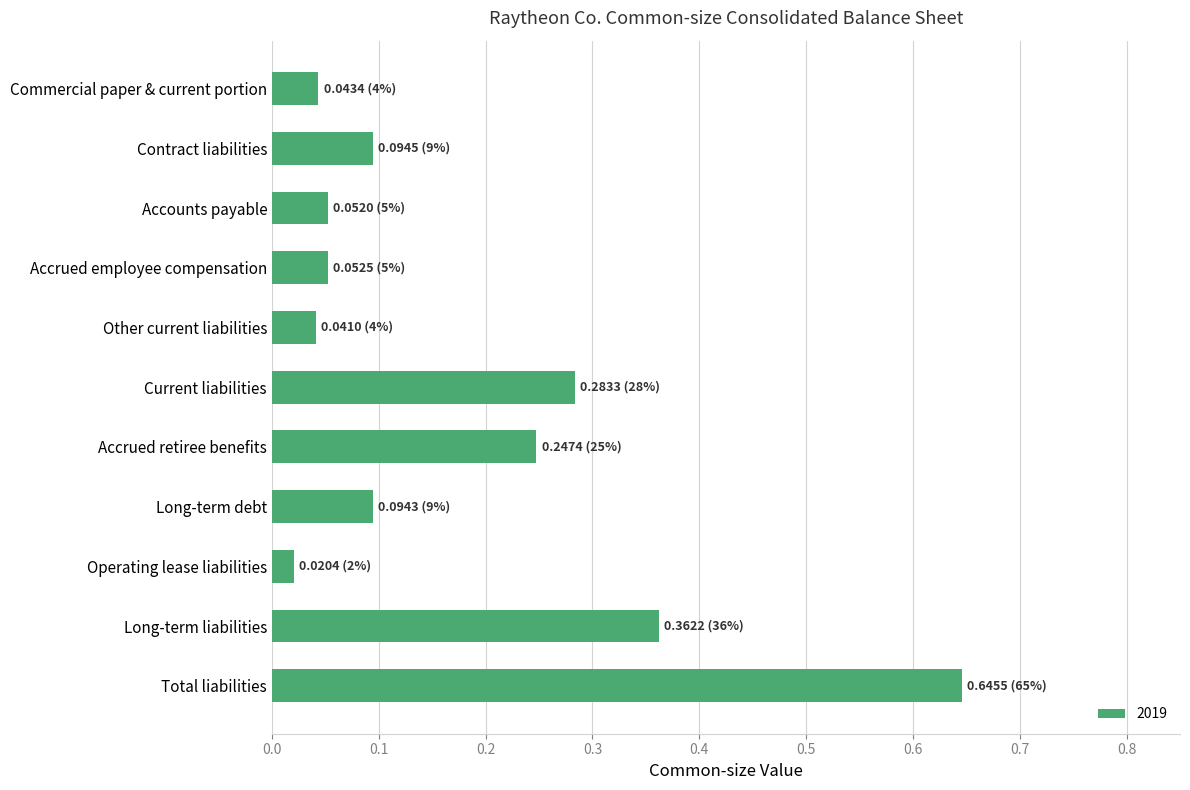

The value at Long-term liabilities is 0.5. True or false?

False